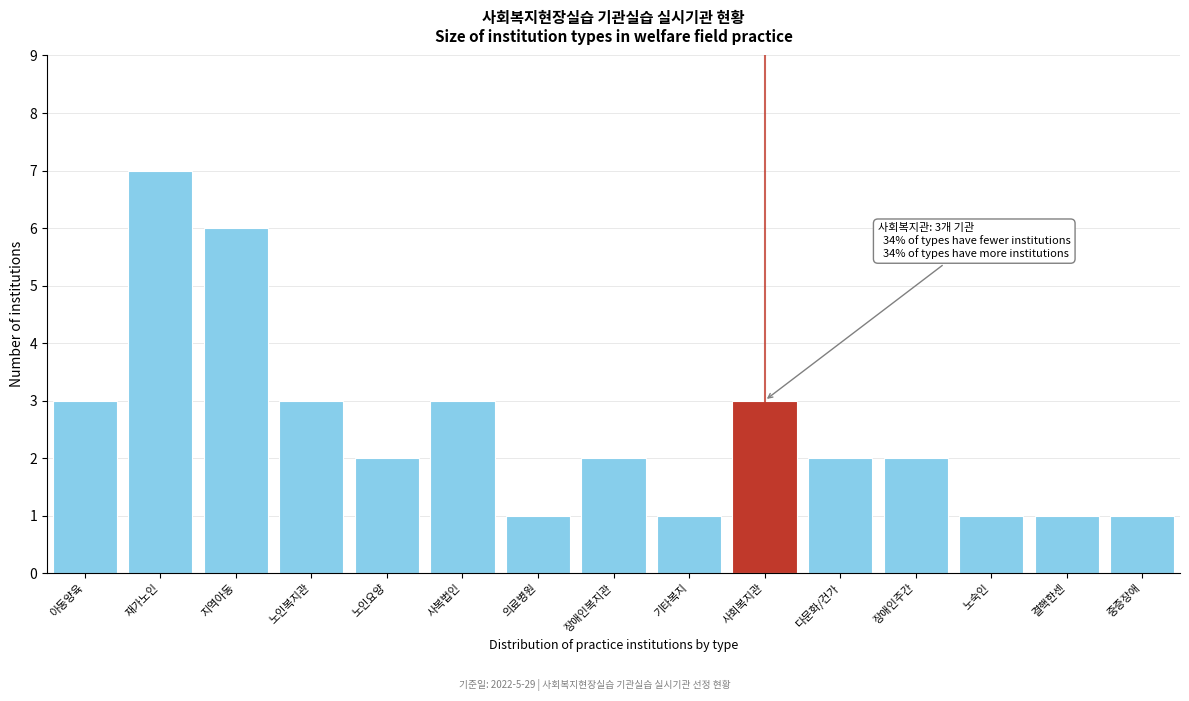

Reading left to right, list all the values displayed in this chart.

아동양육=3	재가노인=7	지역아동=6	노인복지관=3	노인요양=2	사복법인=3	의료병원=1	장애인복지관=2	기타복지=1	사회복지관=3	다문화/건가=2	장애인주간=2	노숙인=1	결핵한센=1	중증장애=1